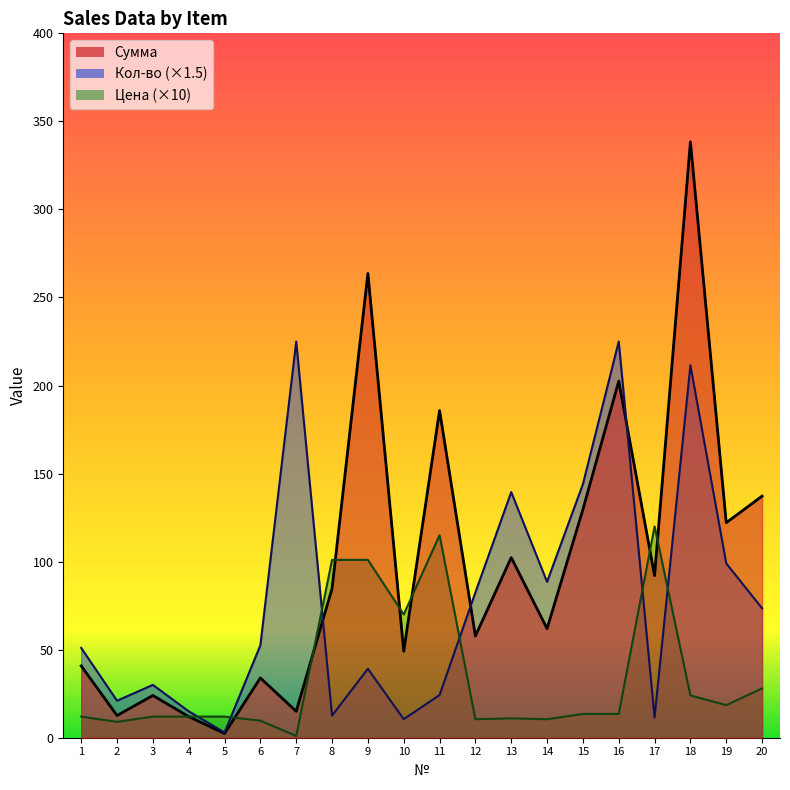

At which label does Кол-во reach its peak?

7